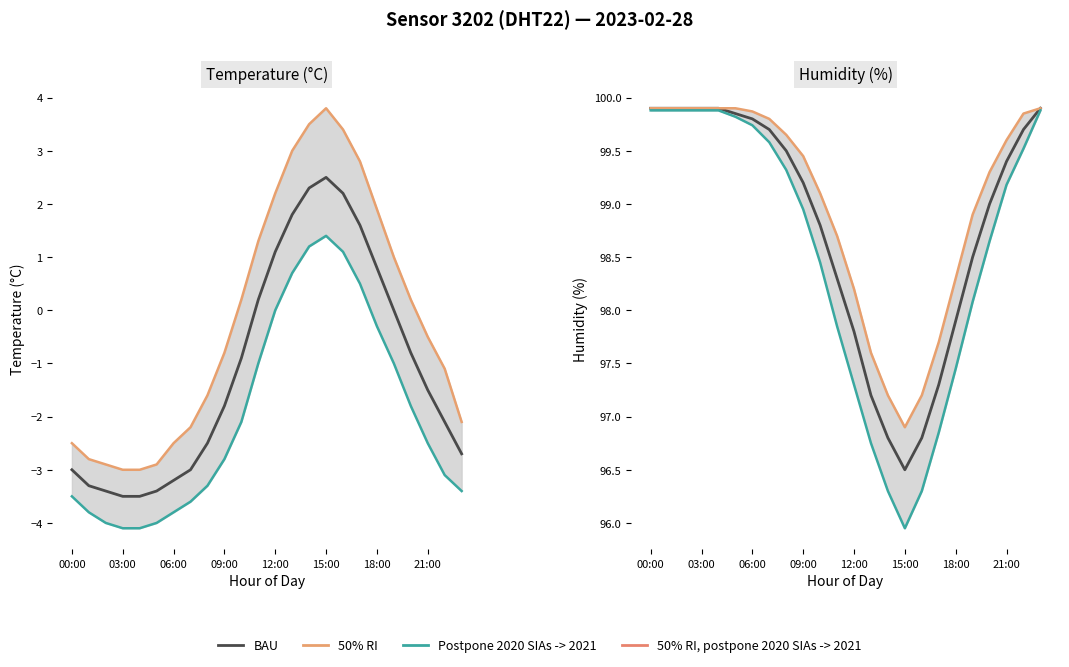

Where does the 50% RI series first go above 99?

00:00